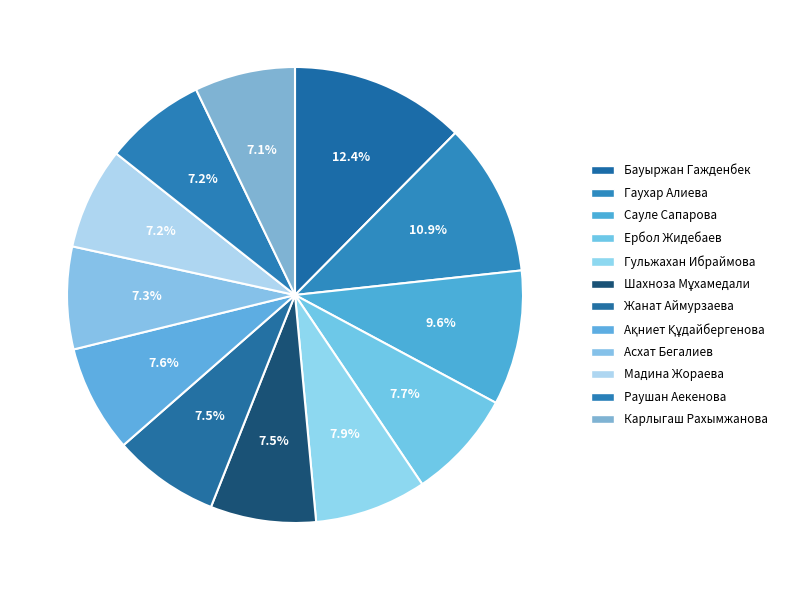

Count the number of slices in the pie.

12